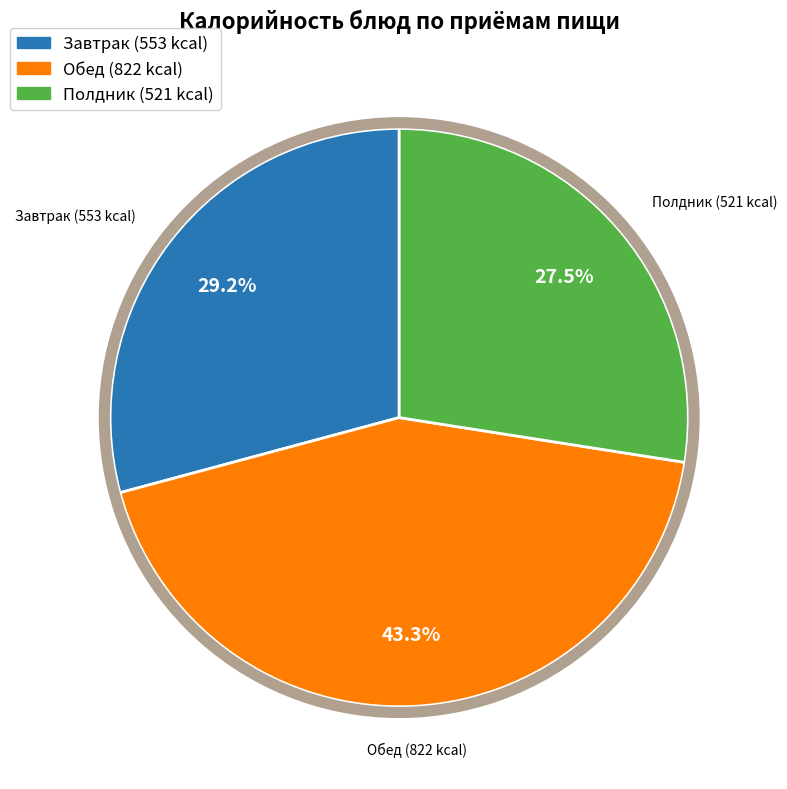

Is there a majority slice in this chart?

No